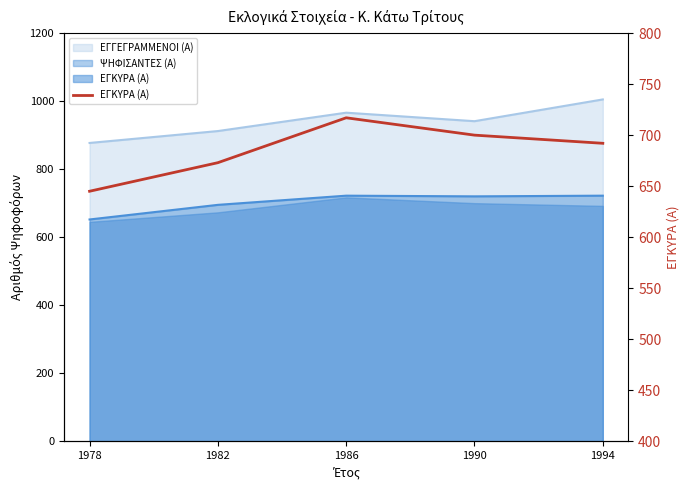

What is the difference between the values at 1994 and 1982?

19